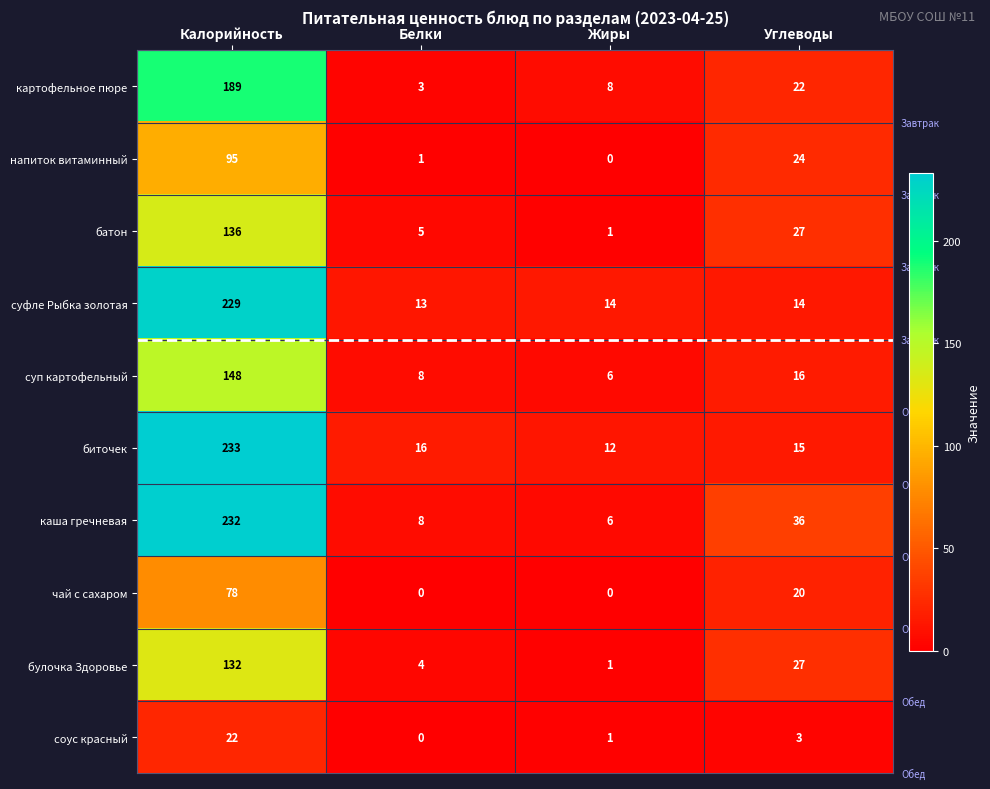

What is the sum of all суфле Рыбка золотая values?

270